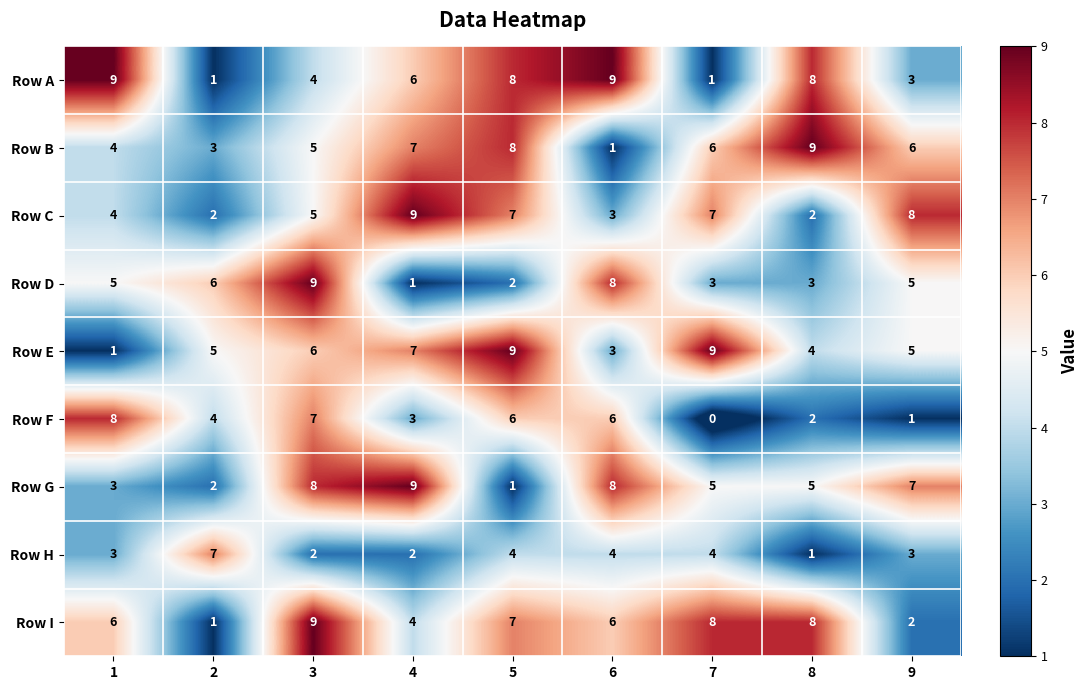

The value of Row E at 9 is 7. True or false?

False